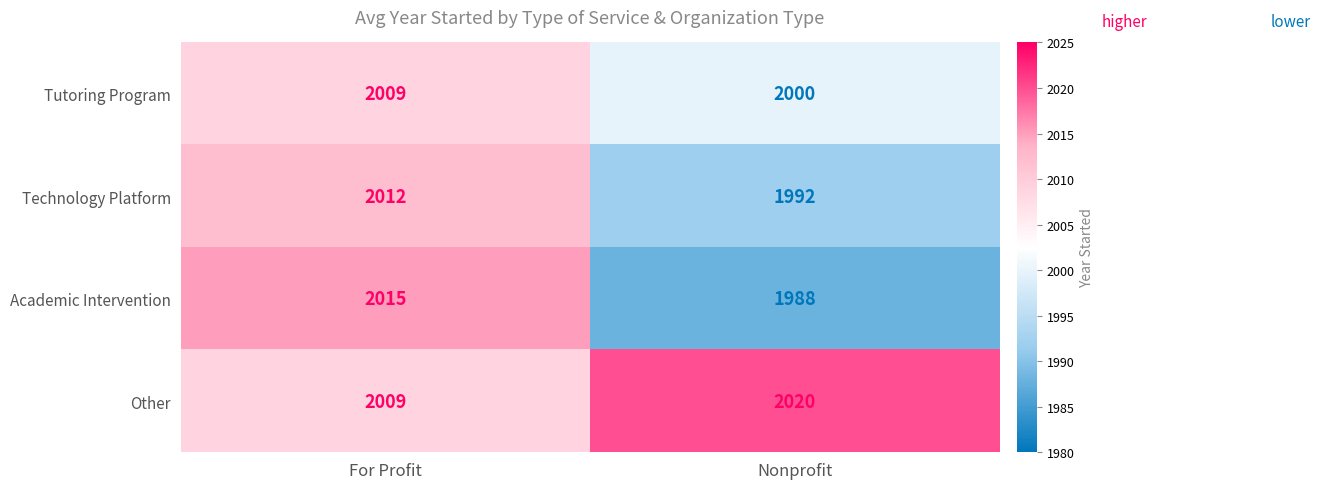

At how many categories does at least one series exceed 1990?

2